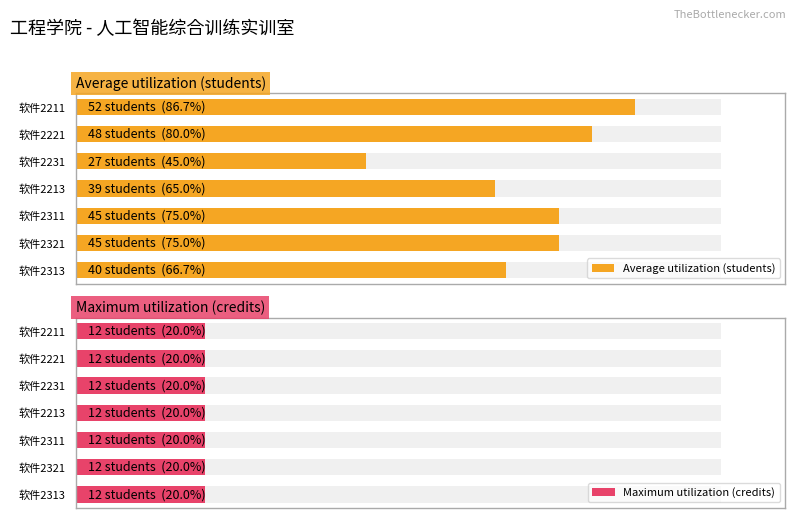

The Maximum utilization (credits) series shows 0.4 at 40. True or false?

False